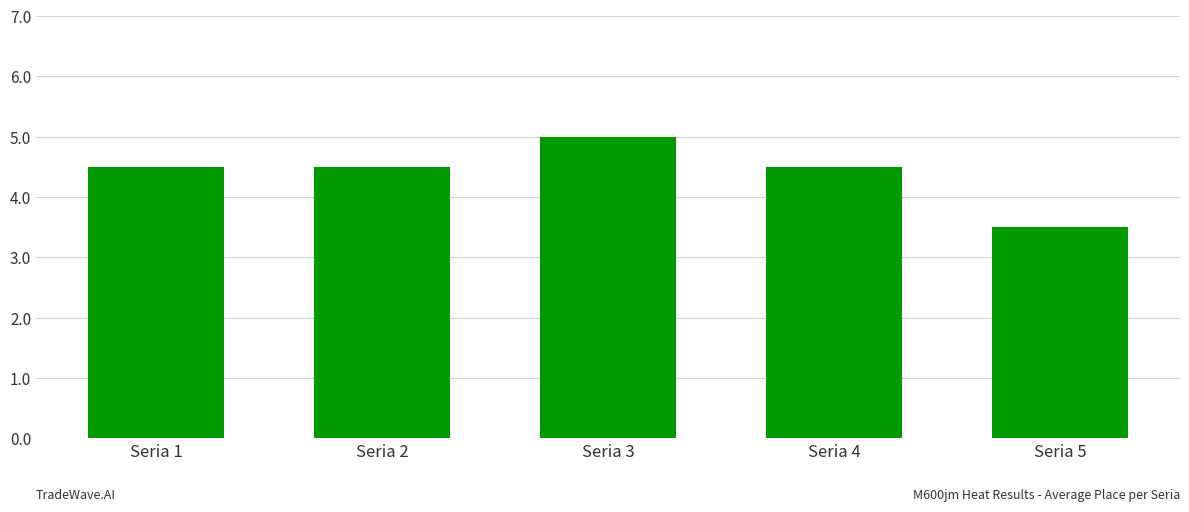

The value at Seria 3 is 8.0. True or false?

False